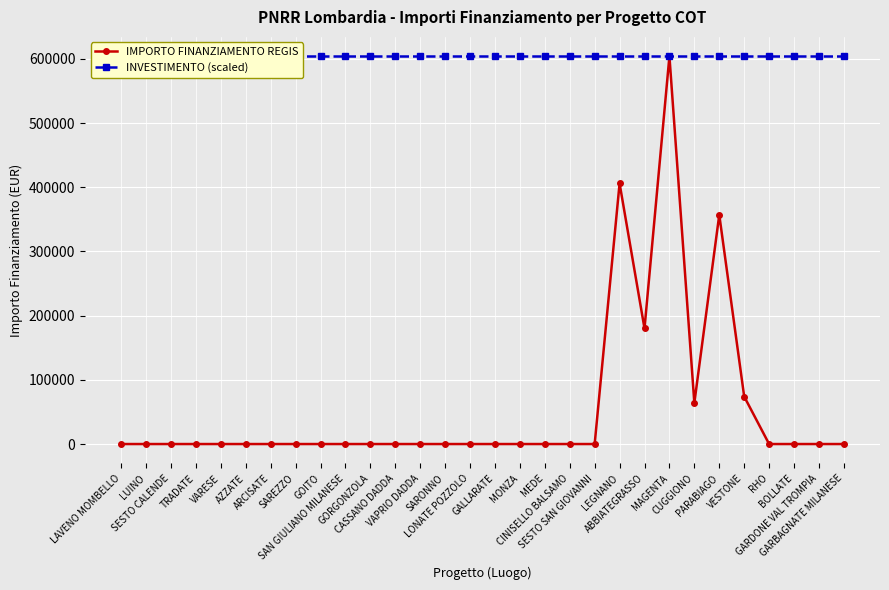

How many data points does each series have?

30